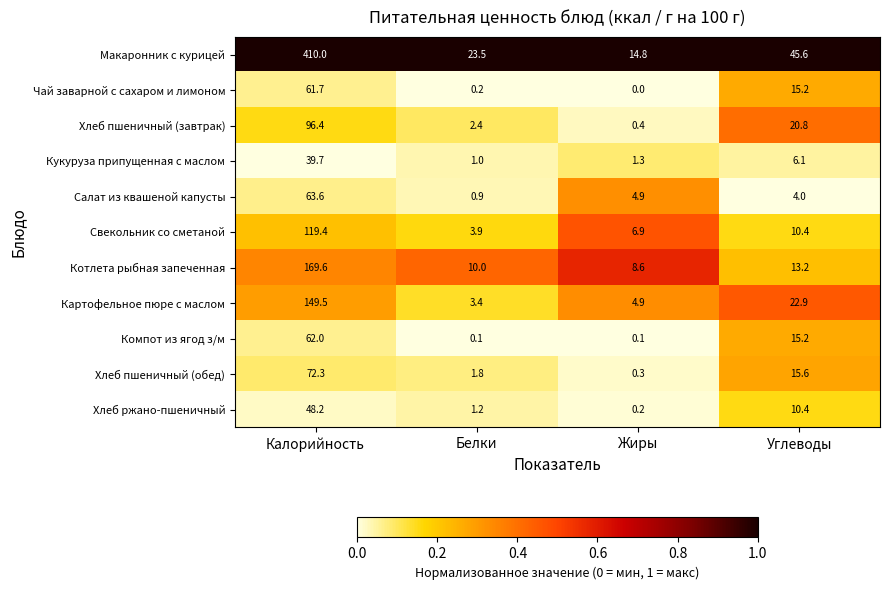

The Макаронник с курицей series shows 225.0 at Калорийность. True or false?

False